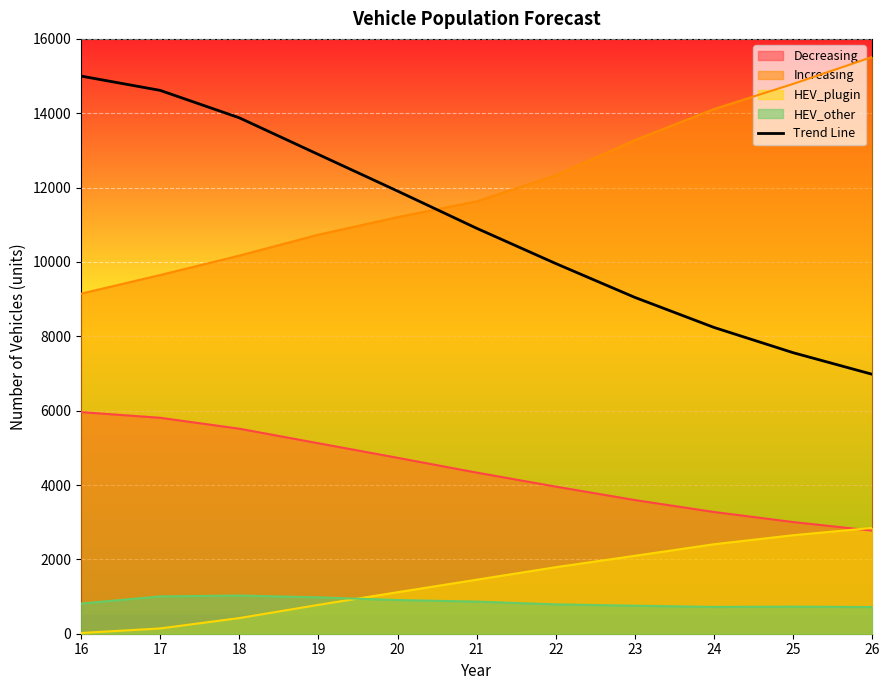

At which category does the chart reach its peak across all series?

26